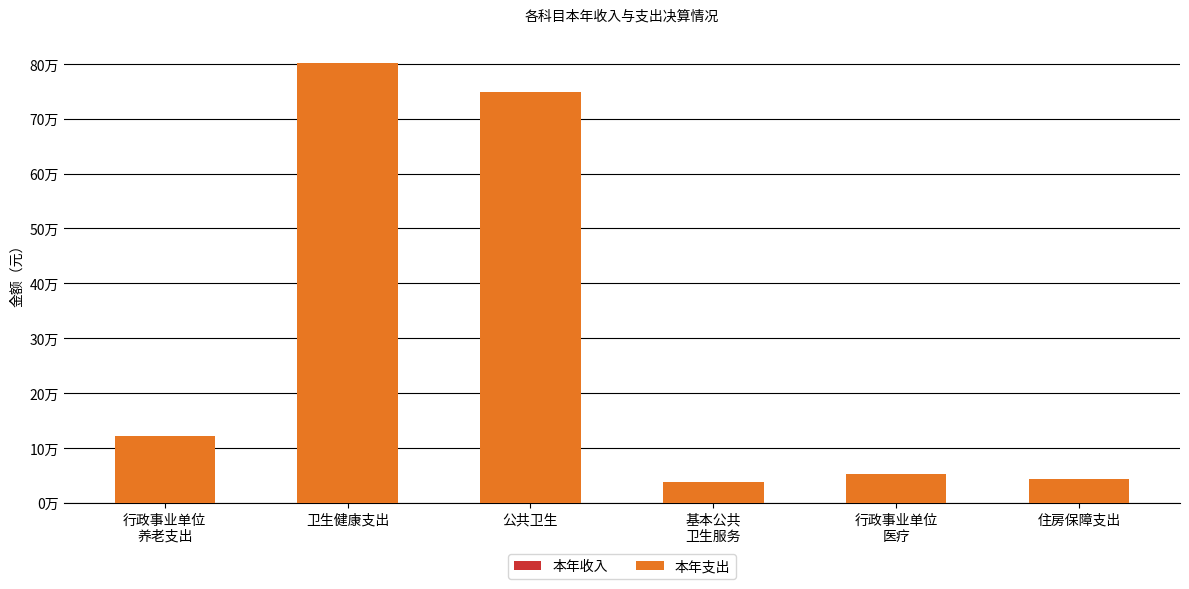

Count the number of data series in this chart.

2